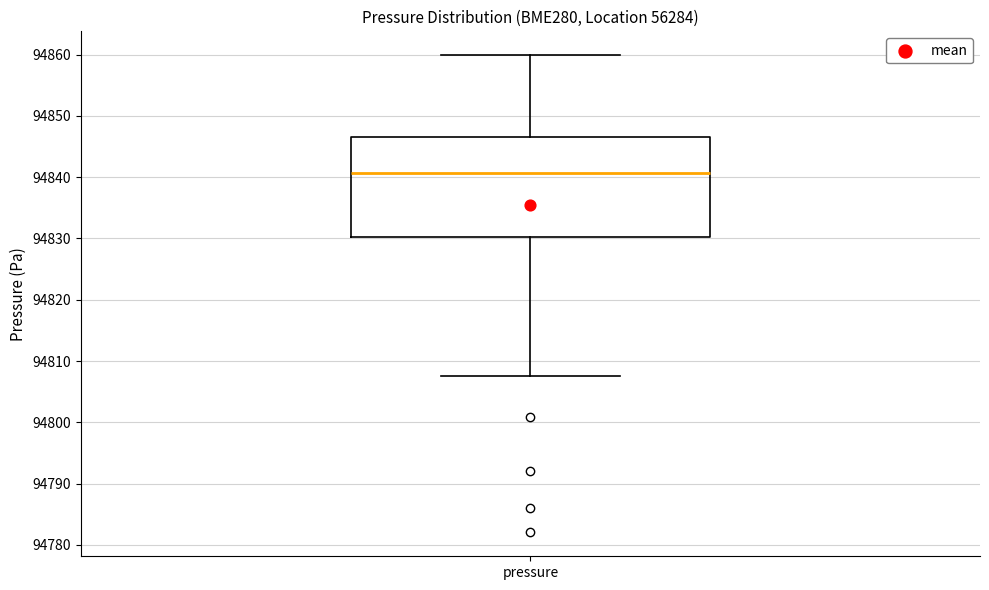

Where does the median line of the box for pressure sit on the y-axis? The values are not printed on the chart, so give them approximately, as read against the axis.

94841